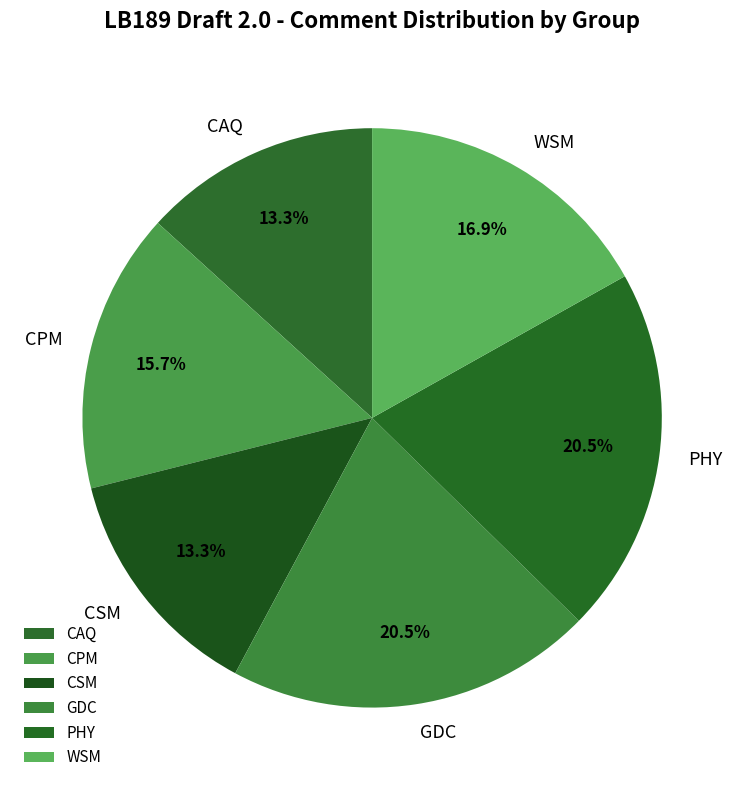

What is the total percentage of CSM and CAQ?

26.5%